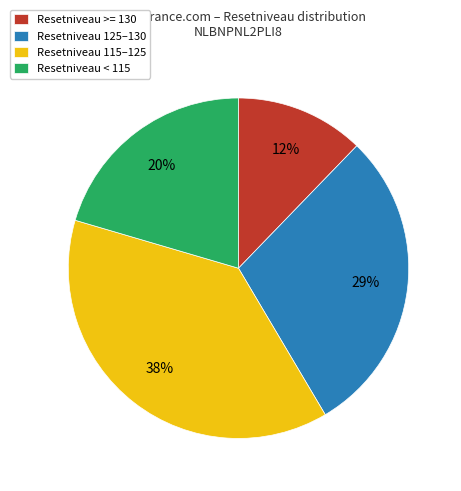

To the nearest percent, what is the average slice percentage?

25%